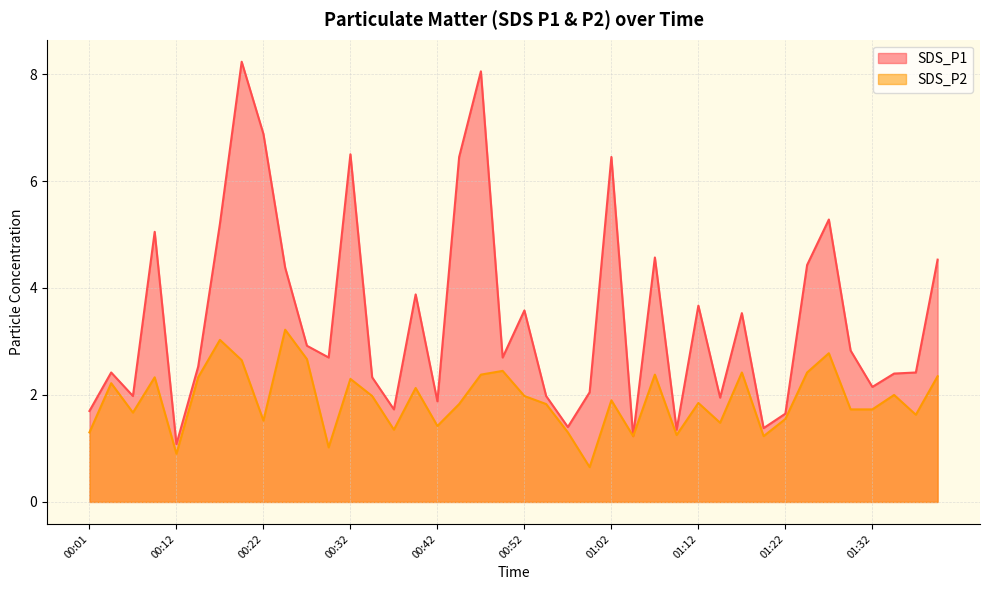

Is it true that SDS_P1 equals 6.5 at 00:32?

True